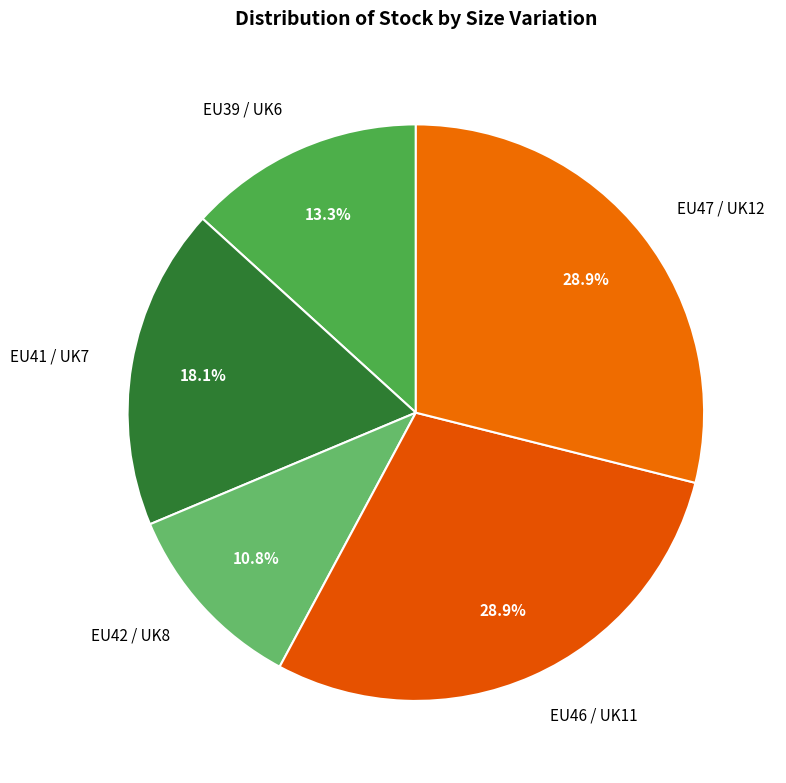

Combined, do EU42 / UK8 and EU47 / UK12 account for over 50%?

No